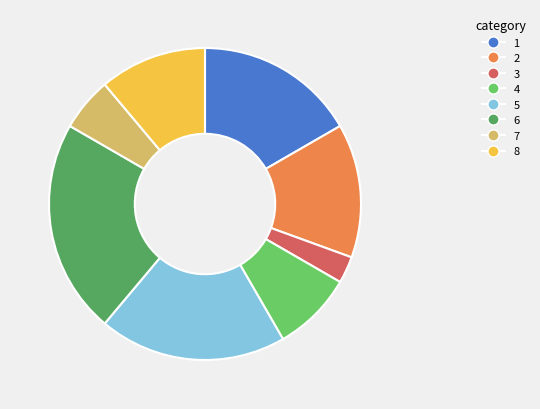

Is there a majority slice in this chart?

No